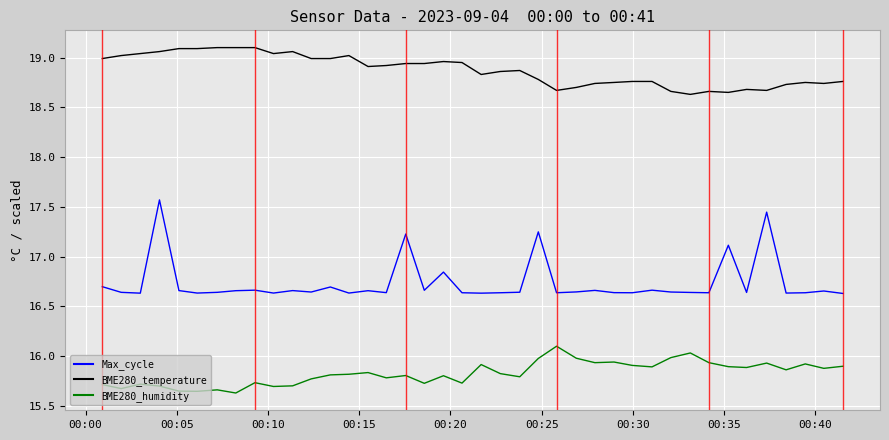

Which series has the largest total across all categories?

BME280_temperature